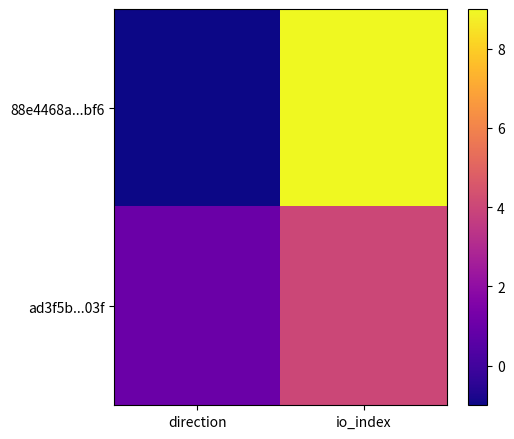

At how many categories does at least one series exceed 0?

2